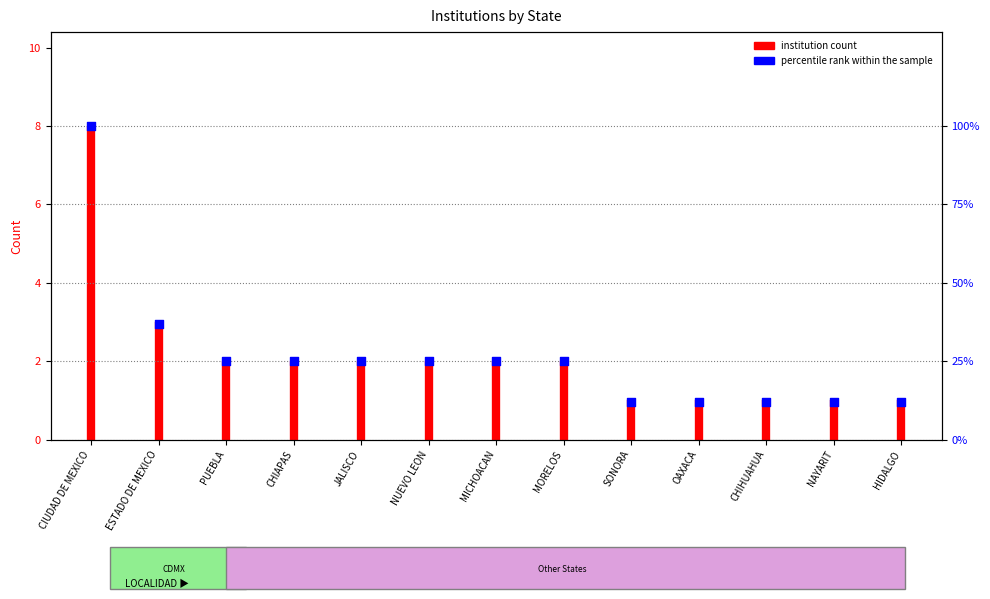

What is the change in value from CIUDAD DE MEXICO to HIDALGO?

-88